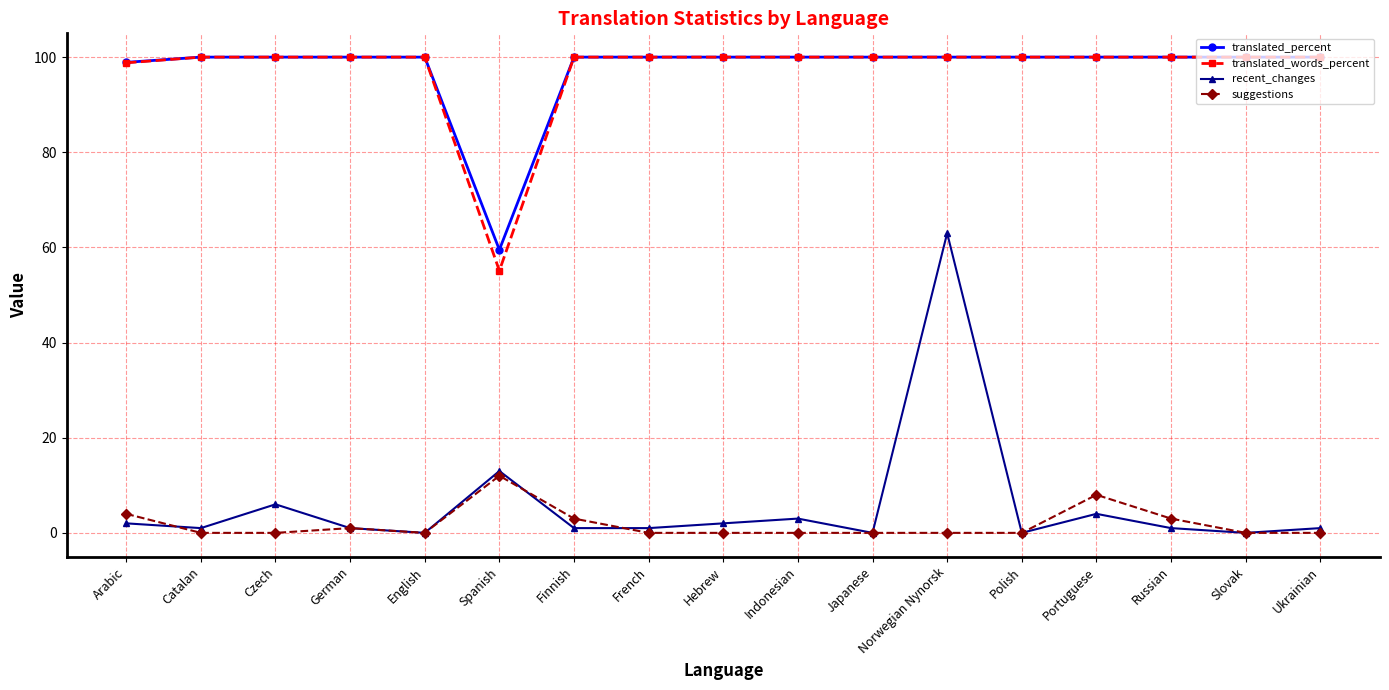

How many interior local peaks does the recent_changes series have?

5